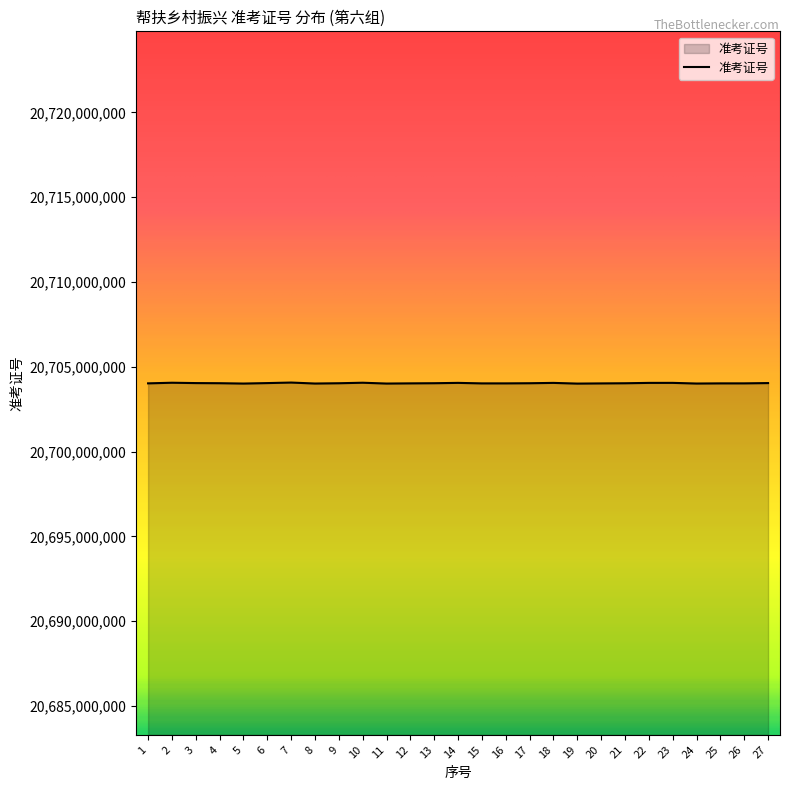

Is it true that the value at 14 is 10178208922?

False